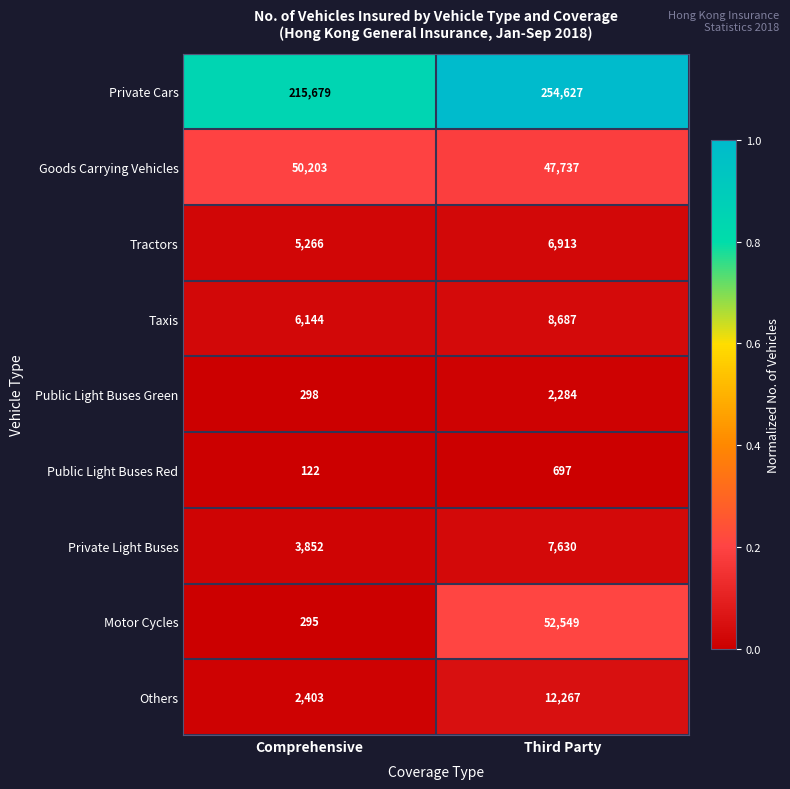

At which category does the chart reach its peak across all series?

Third Party